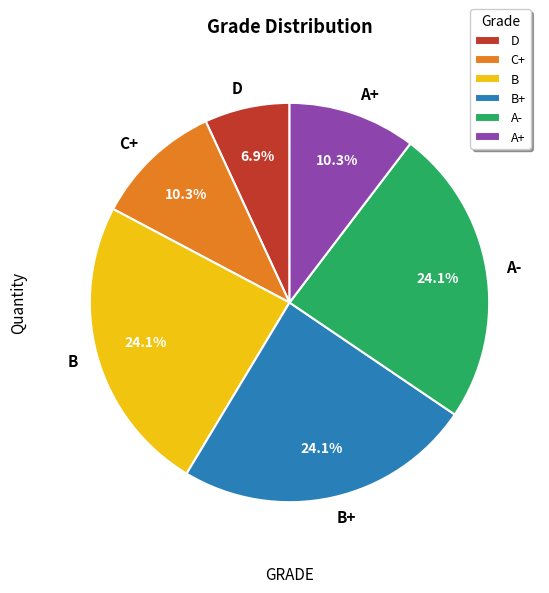

To the nearest percent, what percentage of the pie is A-?

24%